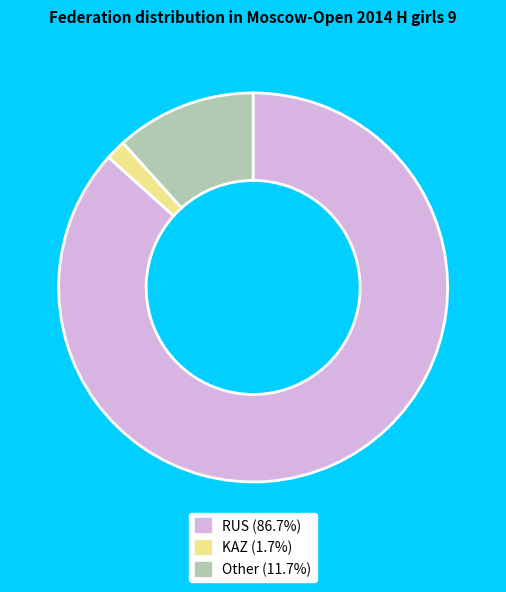

How many slices are in this pie chart?

3